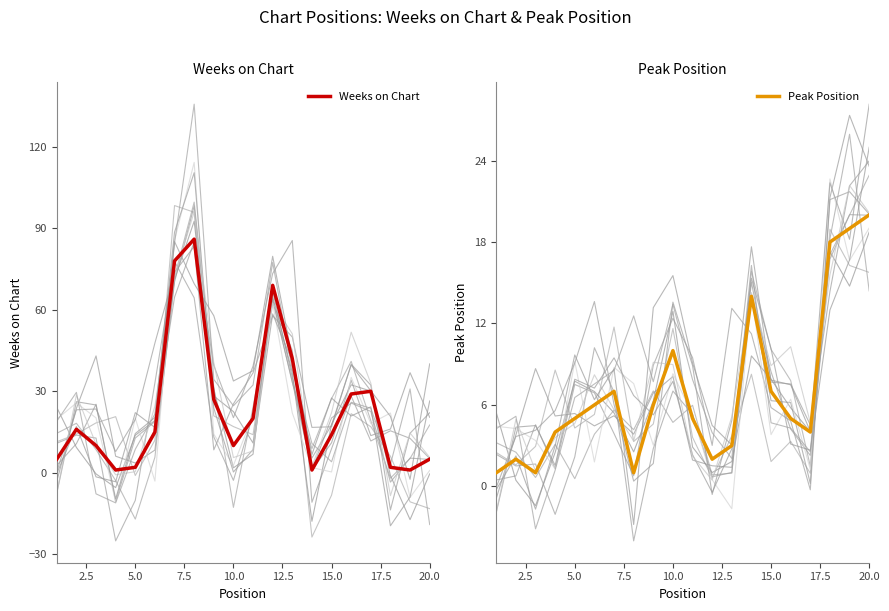

What is the maximum value for Peak Position?

20